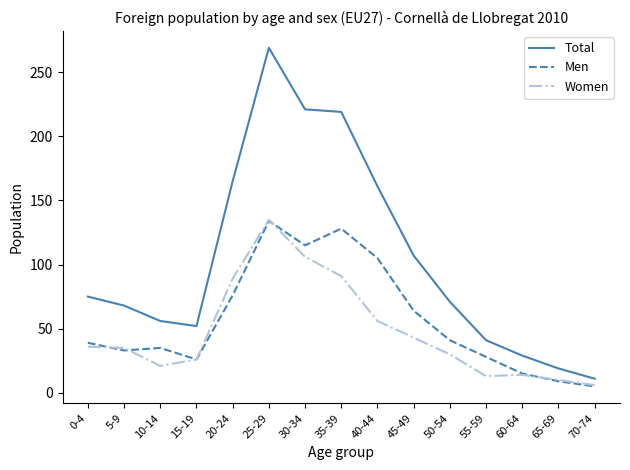

Between 50-54 and 60-64, which series saw the biggest shift?

Total